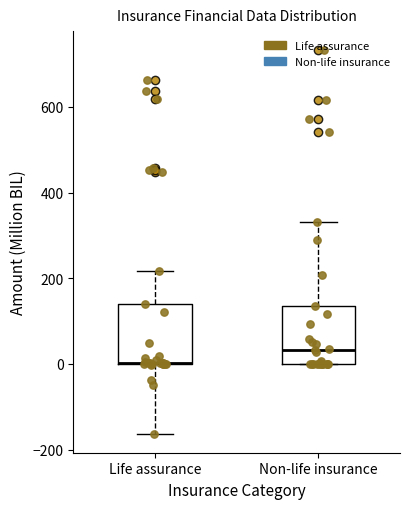

Where does the median line of the box for Non-life insurance sit on the y-axis? The values are not printed on the chart, so give them approximately, as read against the axis.

40